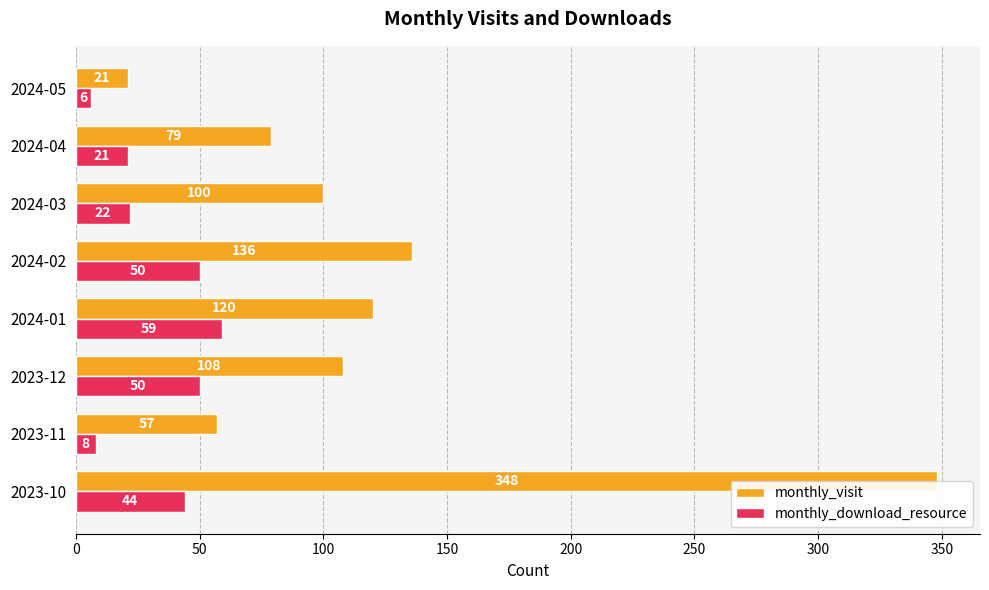

What are all the series names shown in the legend?

monthly_visit, monthly_download_resource